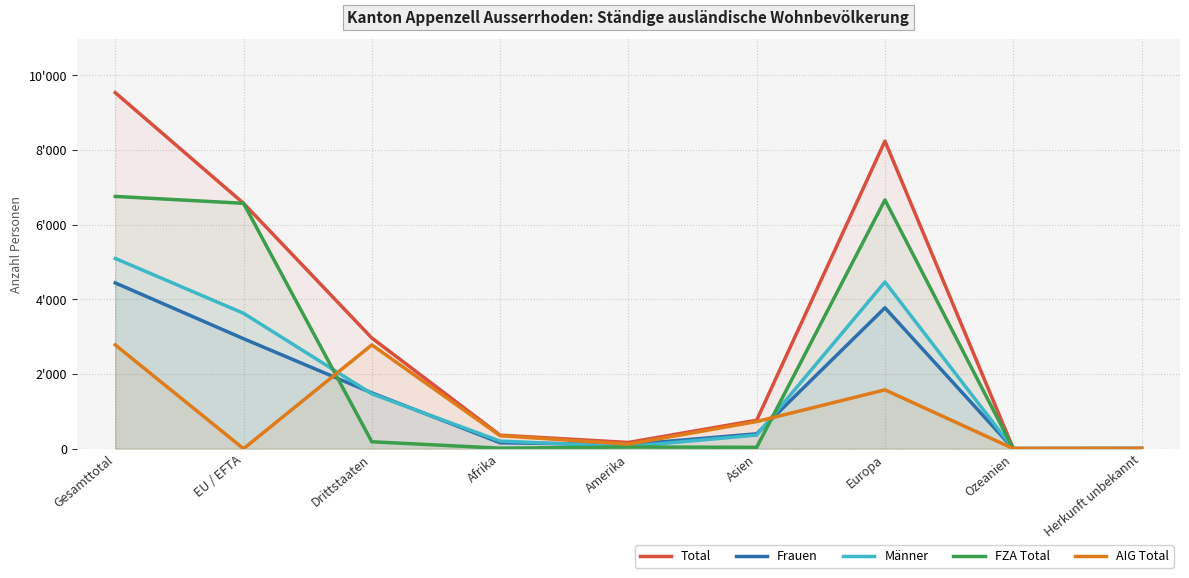

At which category does Total reach its first local peak?

Europa